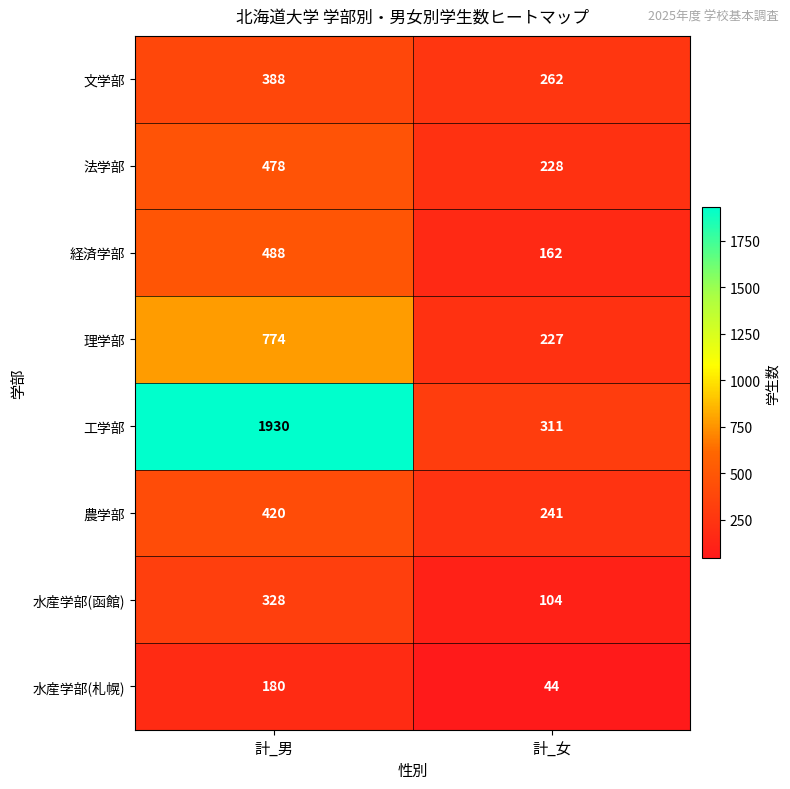

Which series has the largest range (max minus min)?

工学部